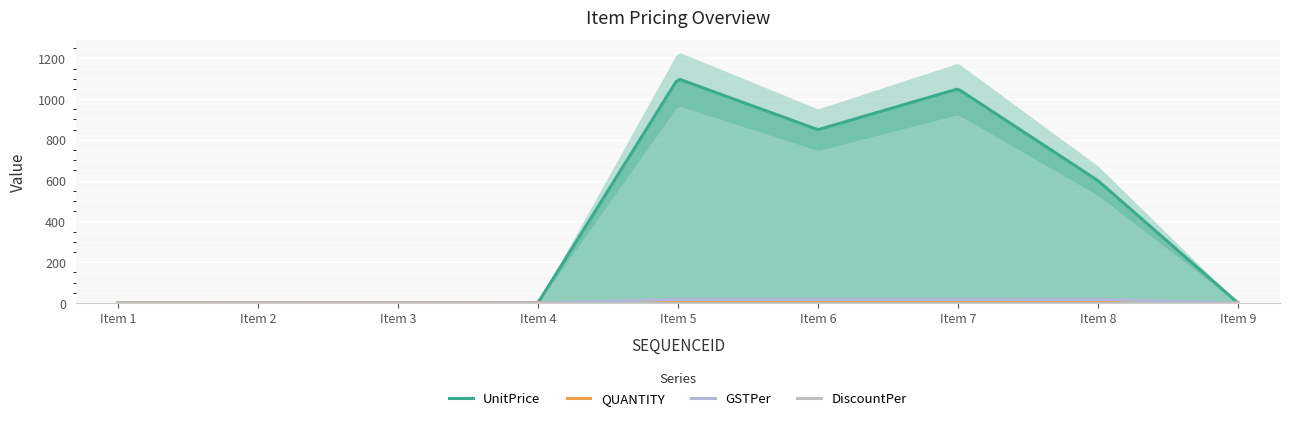

Which series has the largest range (max minus min)?

UnitPrice